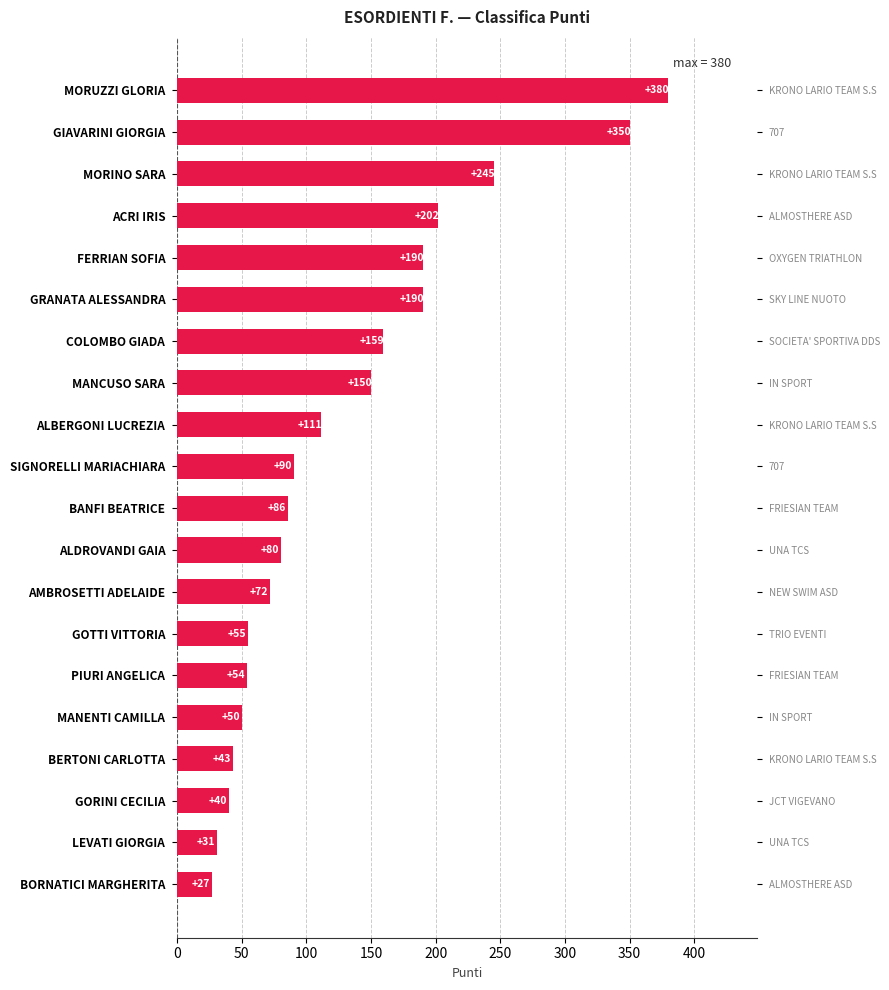

The chart shows a value of 31 at LEVATI GIORGIA. True or false?

True